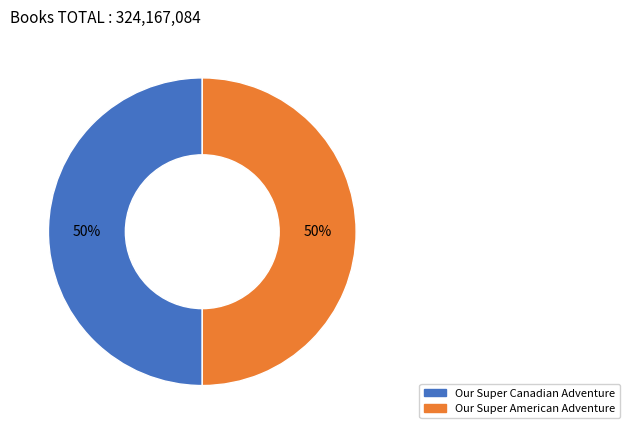

True or false: Our Super American Adventure accounts for 50% of the total.

True